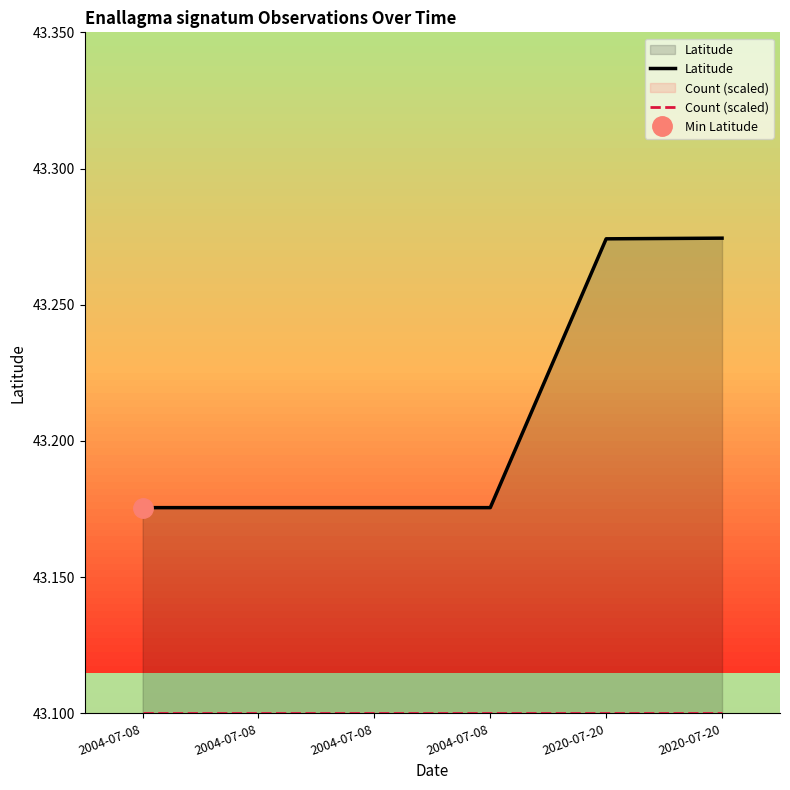

Between 2020-07-20 and 2004-07-08, which is larger?

2020-07-20